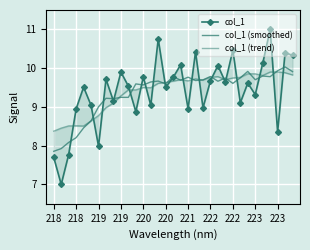

Which category has the lowest value across all series?

218